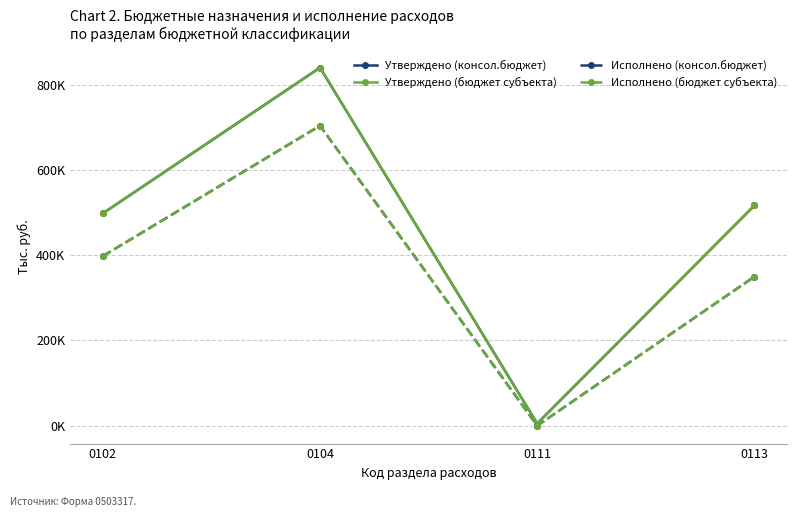

Does the chart have visible grid lines?

Yes